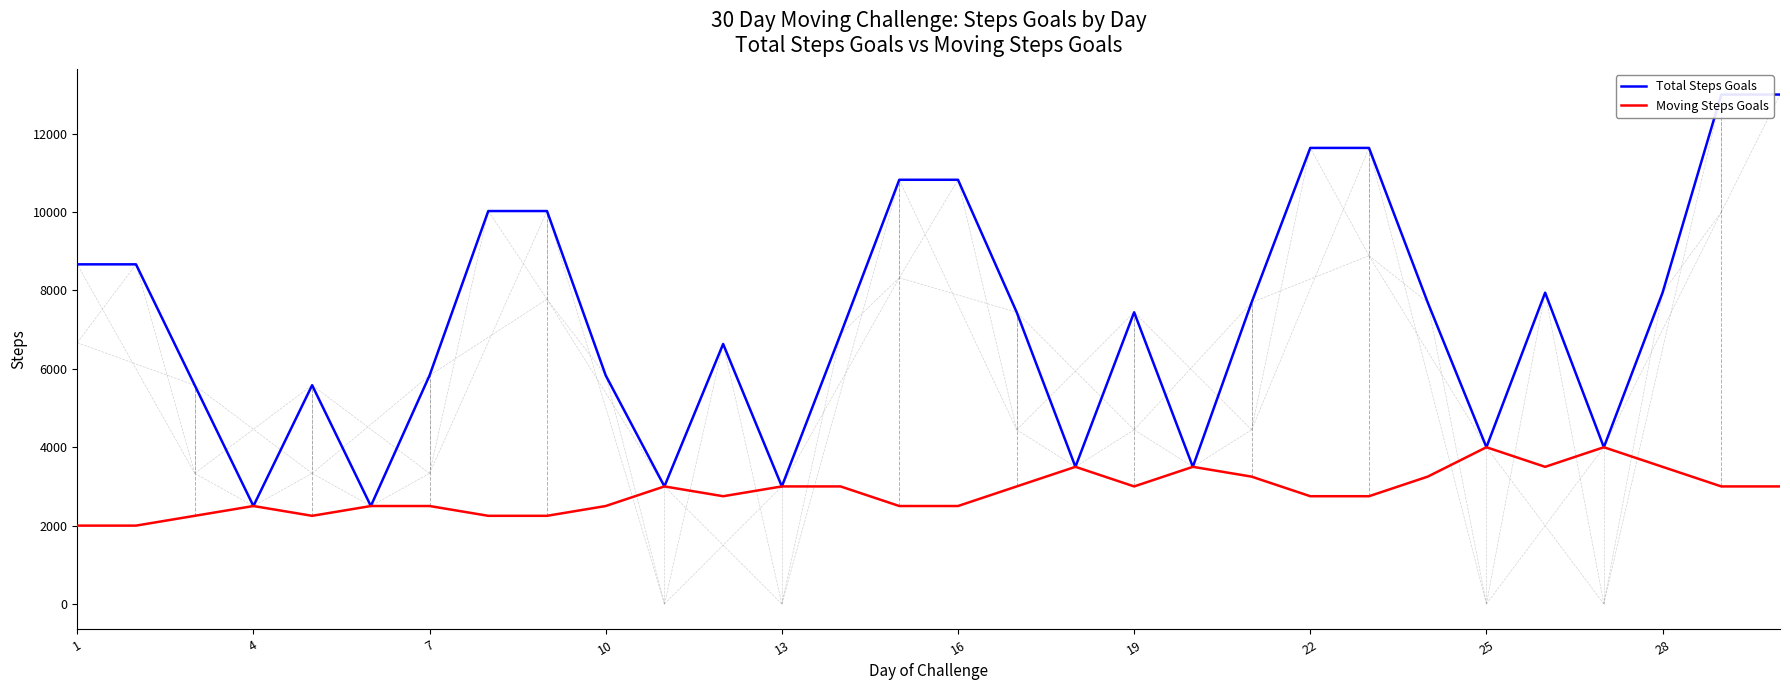

What is the minimum value for Moving Steps Goals?

2000